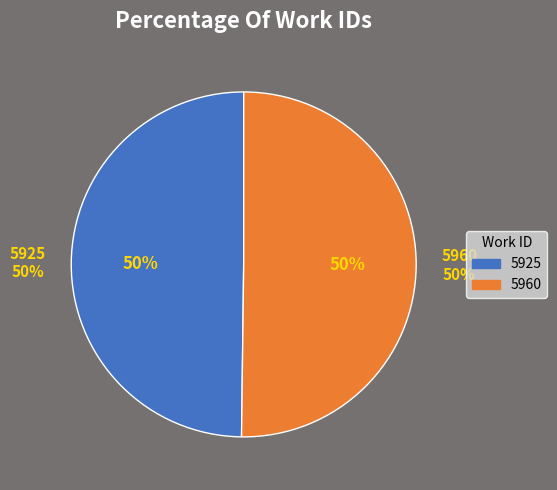

Count the number of slices in the pie.

2